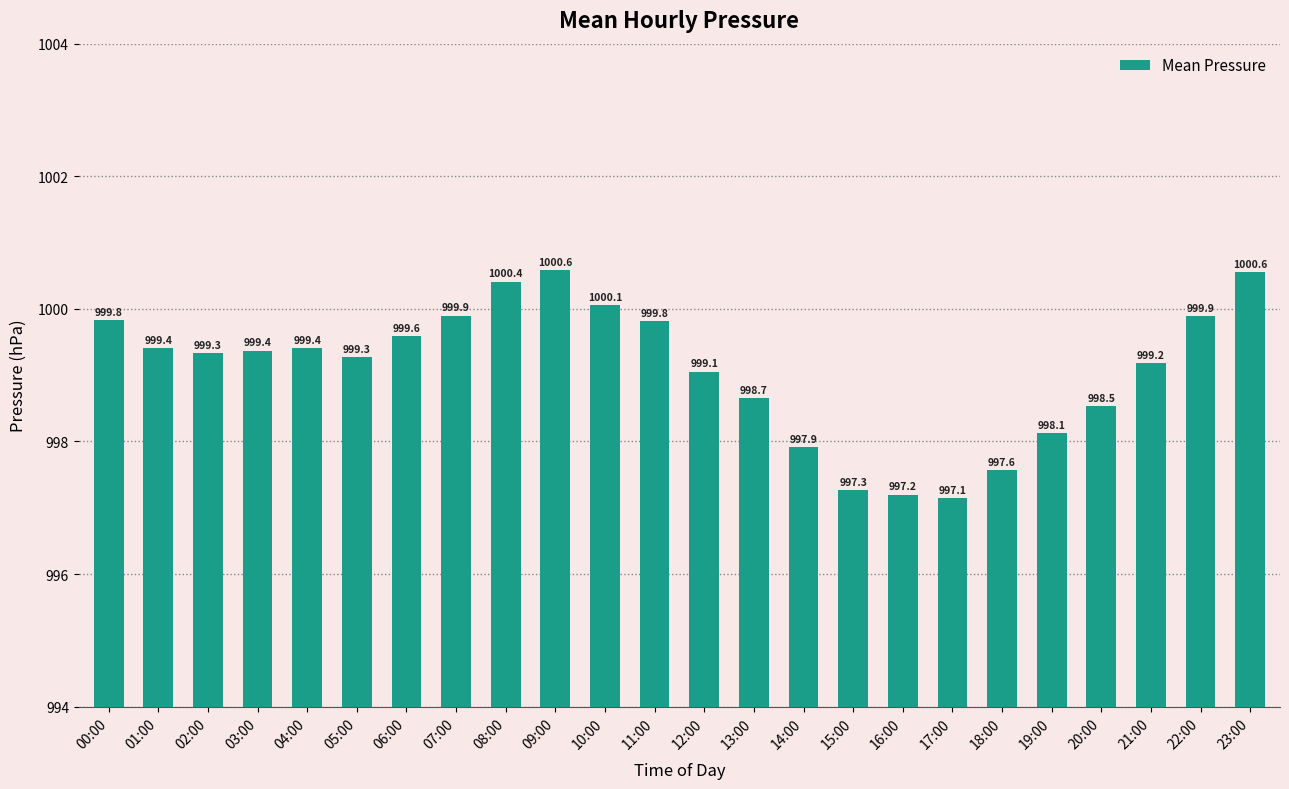

Count the number of values greater than 999.

16